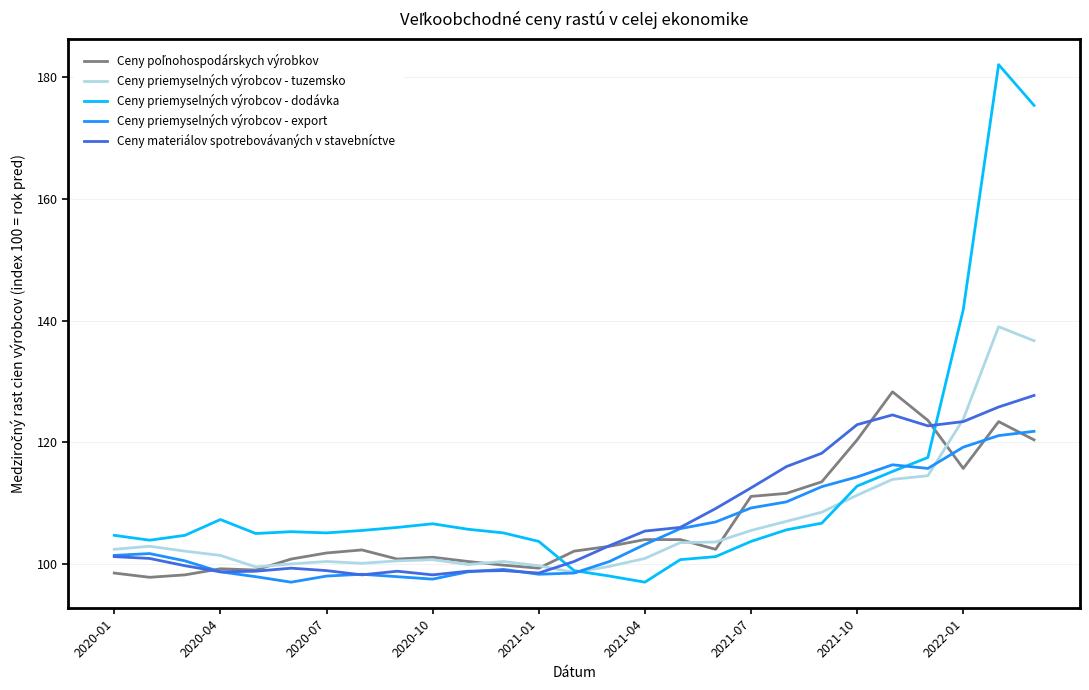

What is the highest value of the Ceny priemyselných výrobcov - export series?

121.8